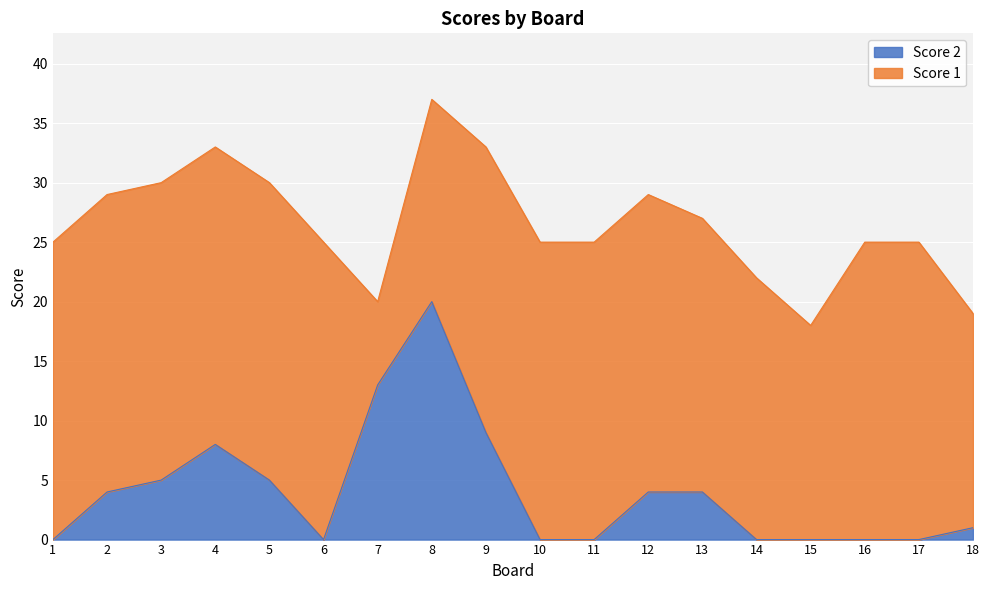

Reading left to right, transcribe all the data shown in this chart.

1=0	2=4	3=5	4=8	5=5	6=0	7=13	8=20	9=9	10=0	11=0	12=4	13=4	14=0	15=0	16=0	17=0	18=1